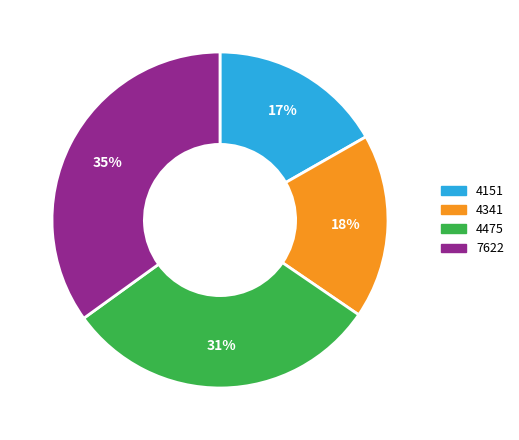

Is it true that 4475 is 31% of the pie?

True